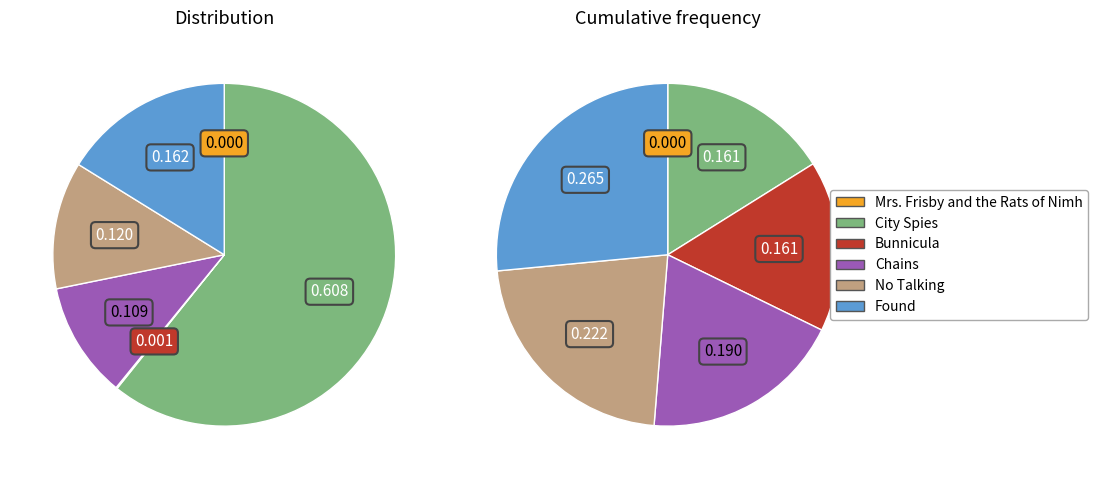

The City Spies slice represents 61% of the pie. True or false?

True